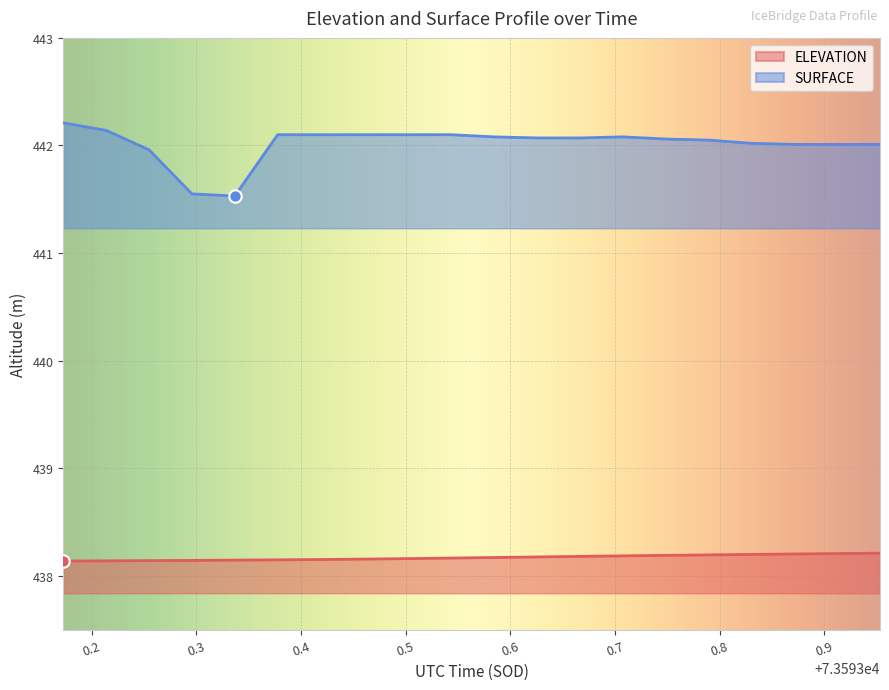

At which category is the sum across all series the highest?

73593.173